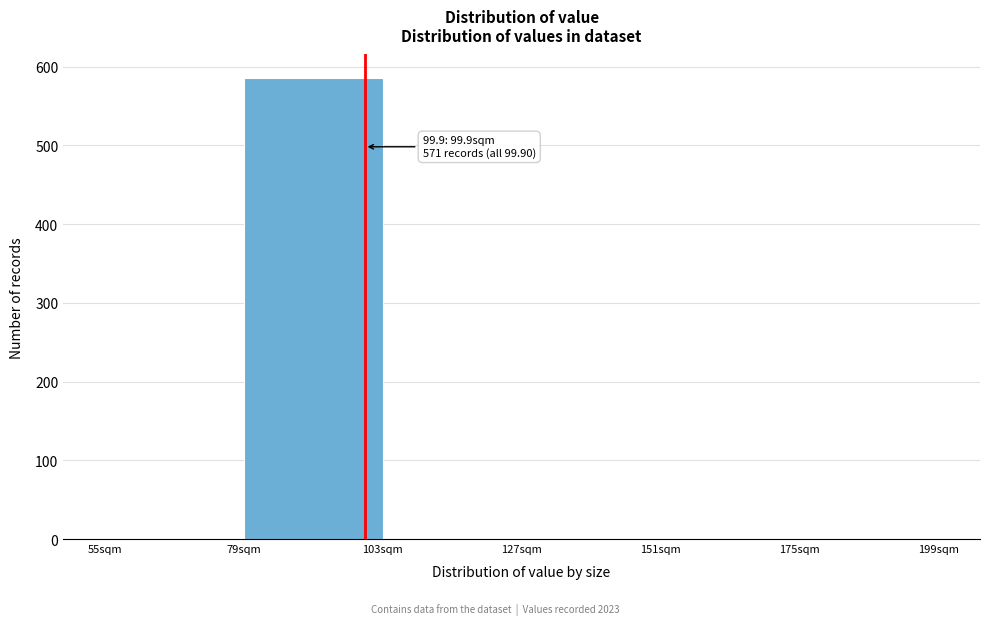

Over which range of the x-axis is the bar tallest?

79 to 103